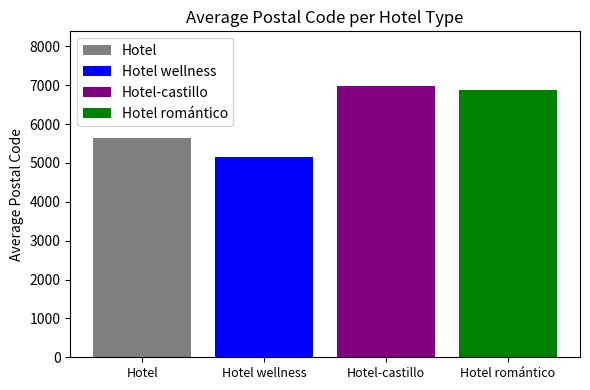

What is the lowest value of the Hotel series?

5639.9